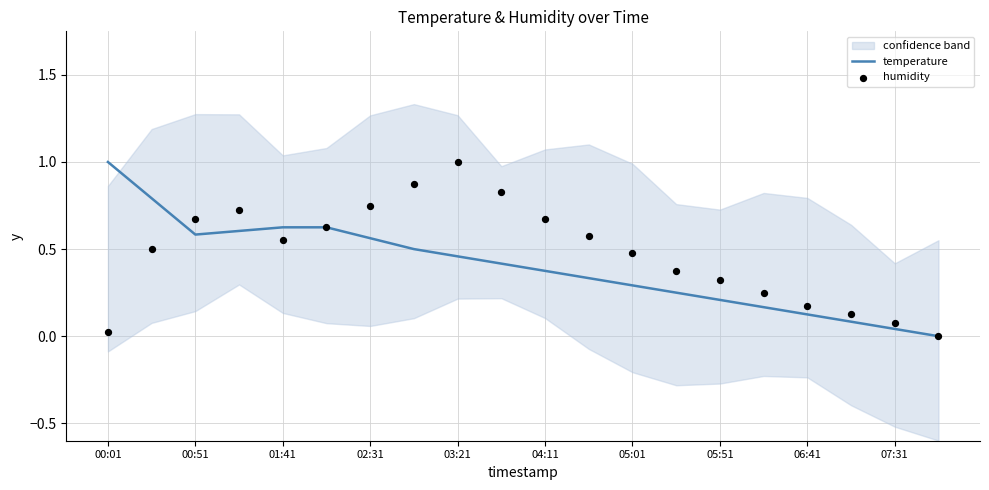

Which series has the largest total across all categories?

humidity